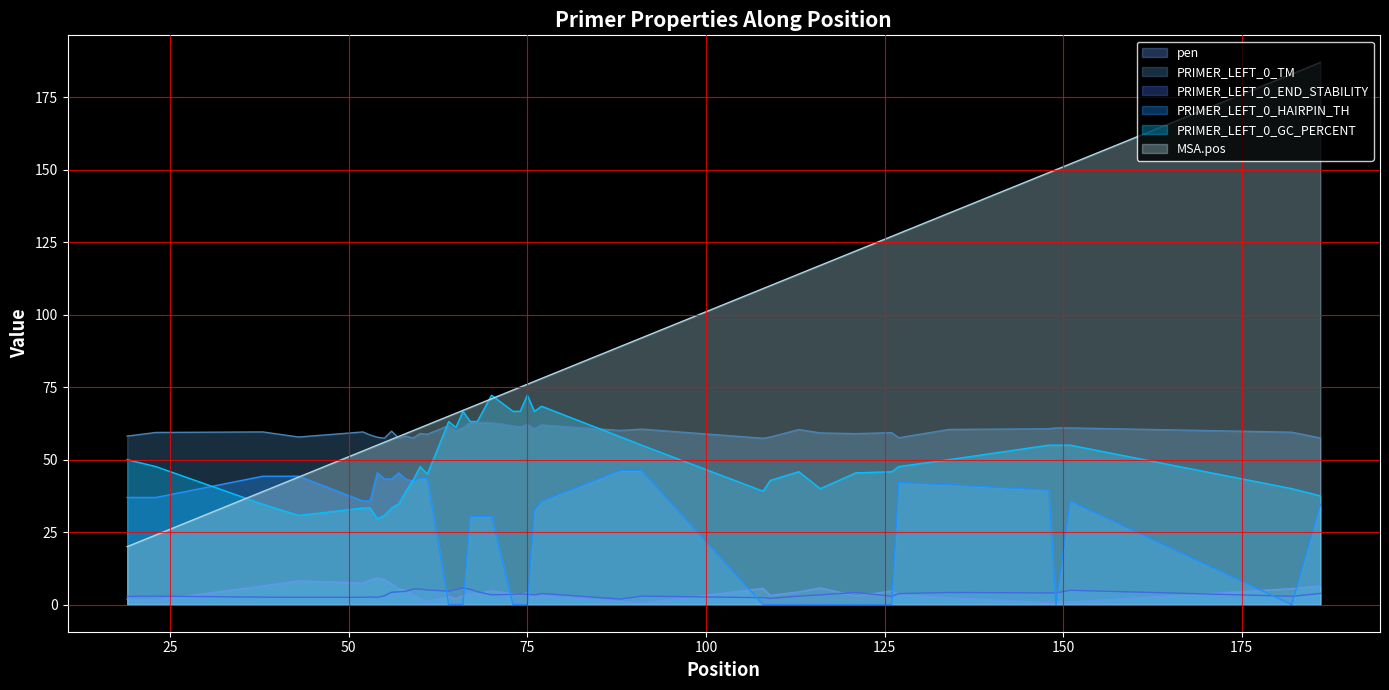

Which series has the largest range (max minus min)?

MSA.pos